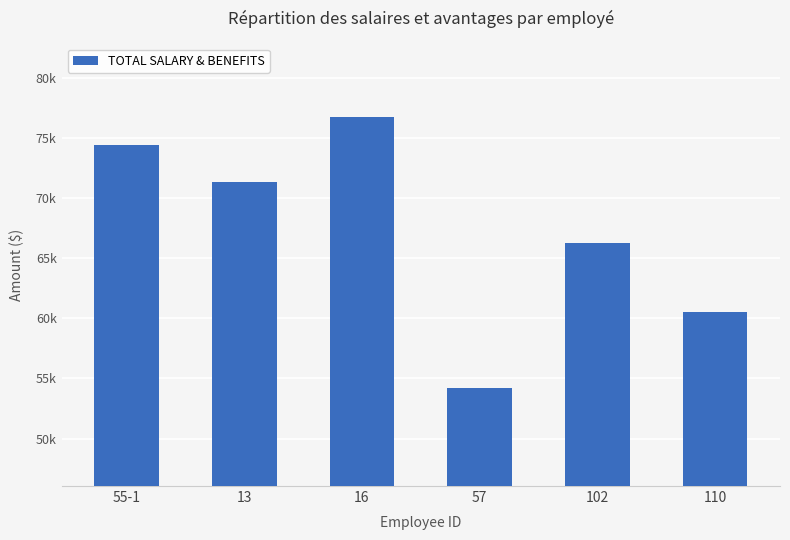

List the labels in order of value, largest first.

16, 55-1, 13, 102, 110, 57